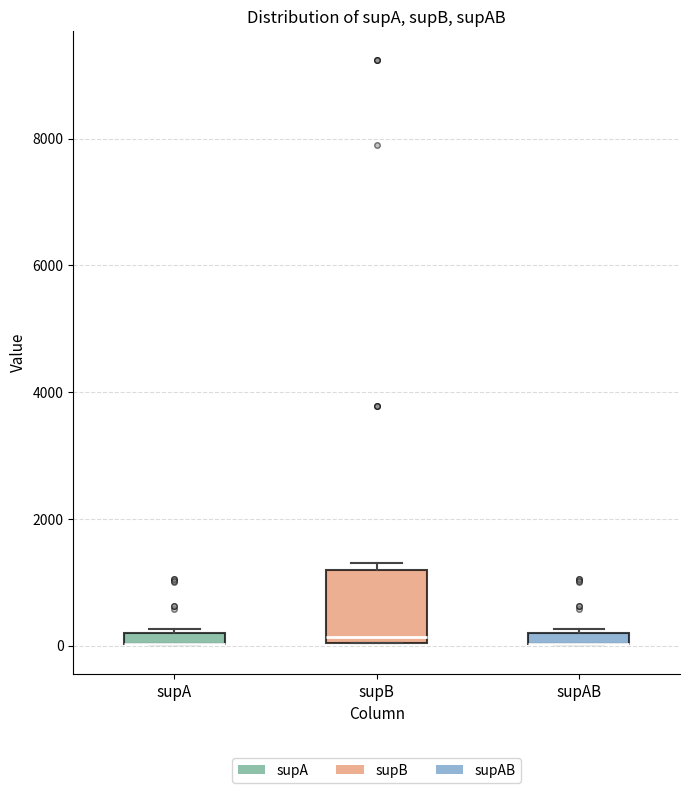

Where is the lower edge of the box for supA on the y-axis? The values are not printed on the chart, so give them approximately, as read against the axis.

0